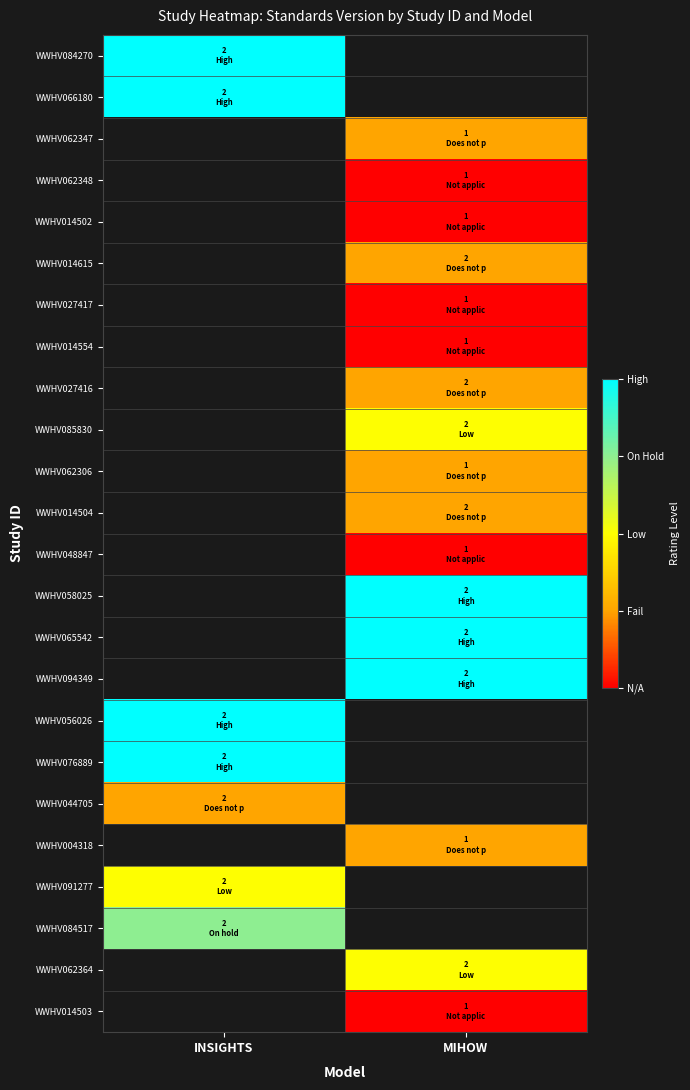

Which category has the highest value across all series?

INSIGHTS